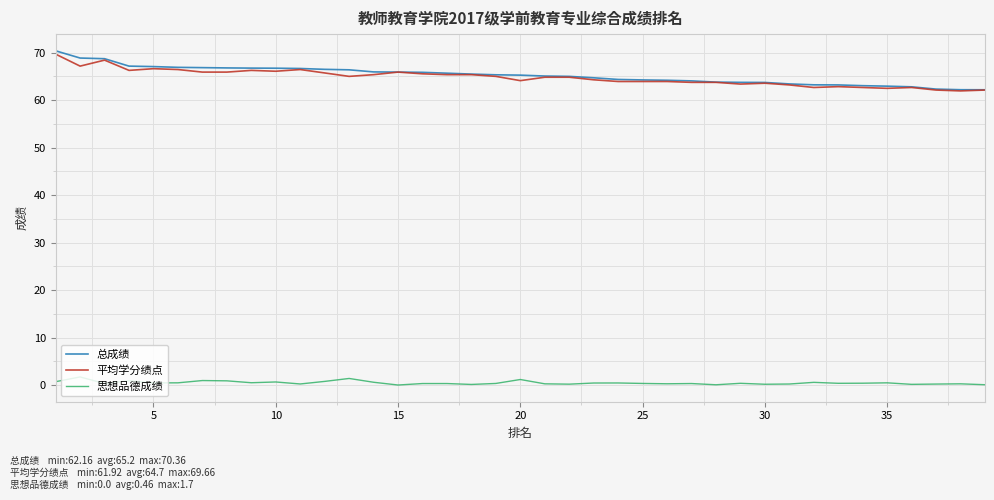

What is the lowest value of the 平均学分绩点 series?

61.9